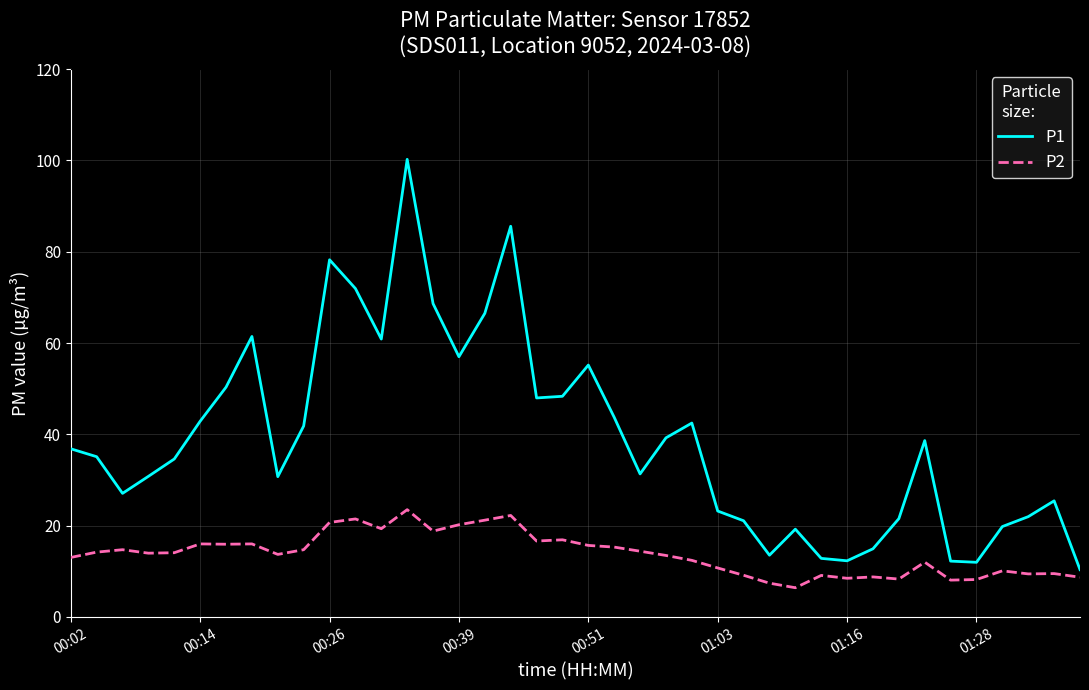

Which series has the largest total across all categories?

P1